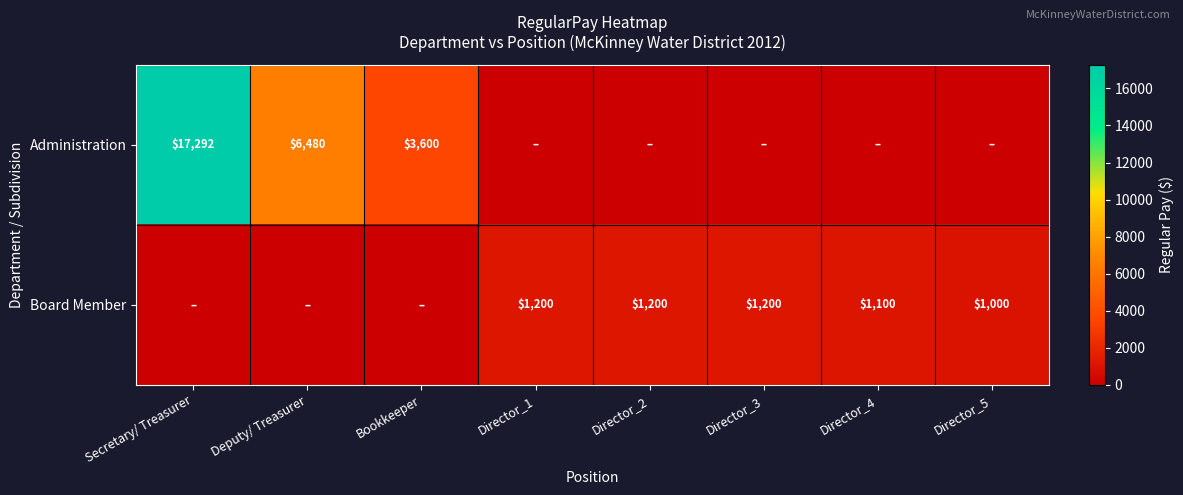

The value of Administration at Bookkeeper is 5436. True or false?

False